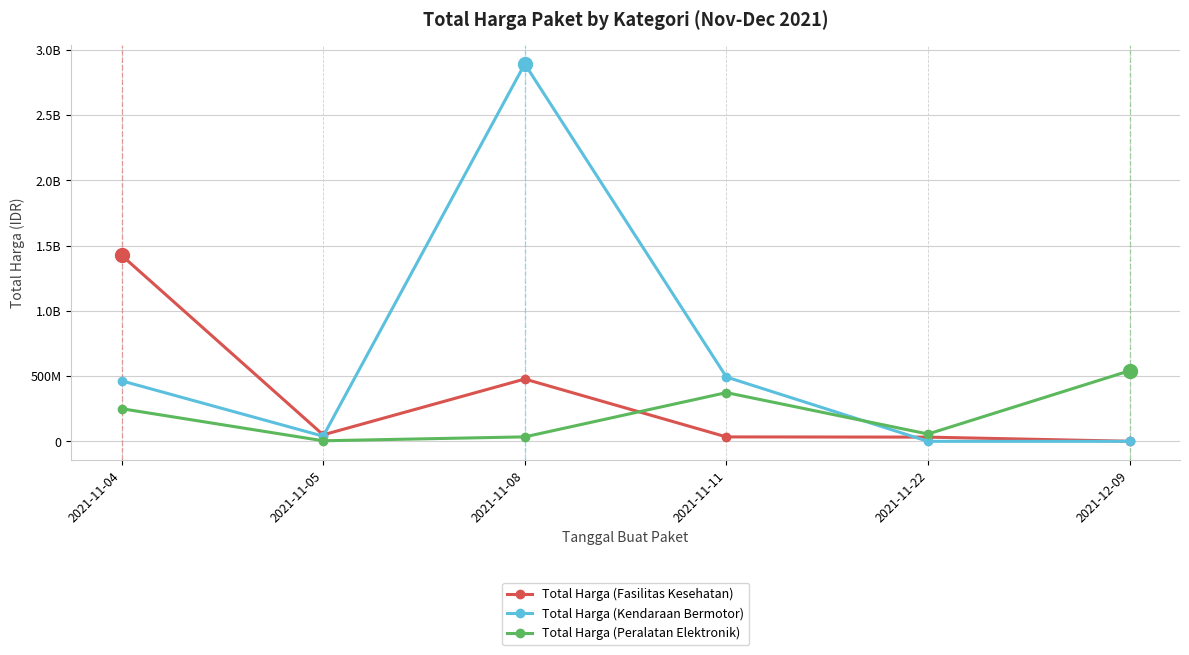

True or false: Total Harga (Peralatan Elektronik) and Total Harga (Fasilitas Kesehatan) intersect in this chart.

True